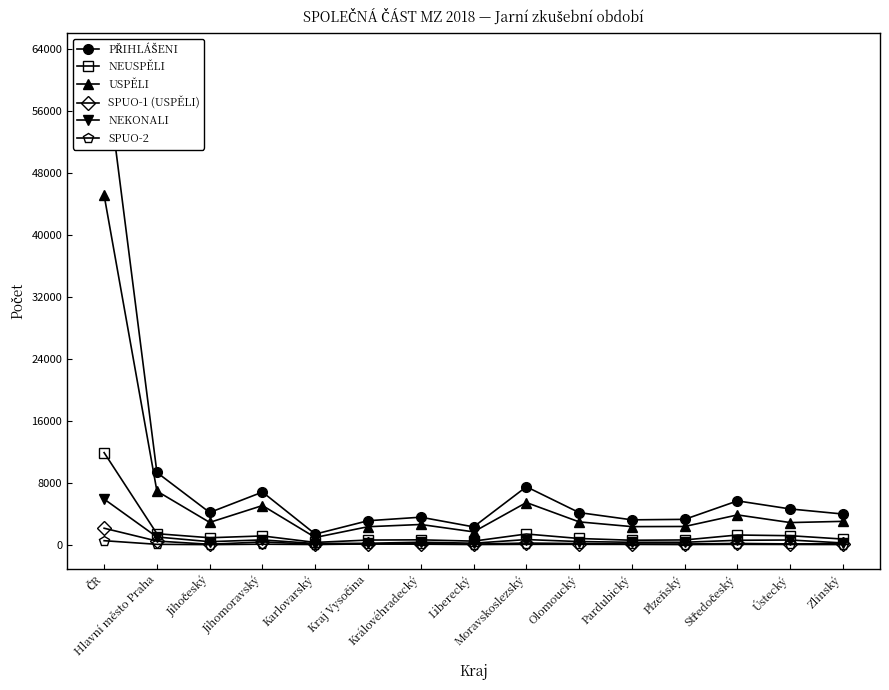

Which series has the widest spread of values?

PŘIHLÁŠENI